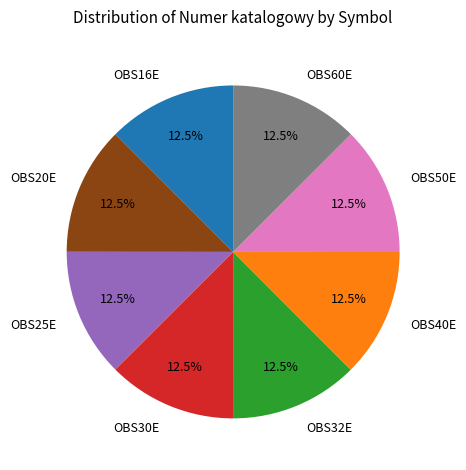

What is the total percentage of OBS20E and OBS25E?

25.0%